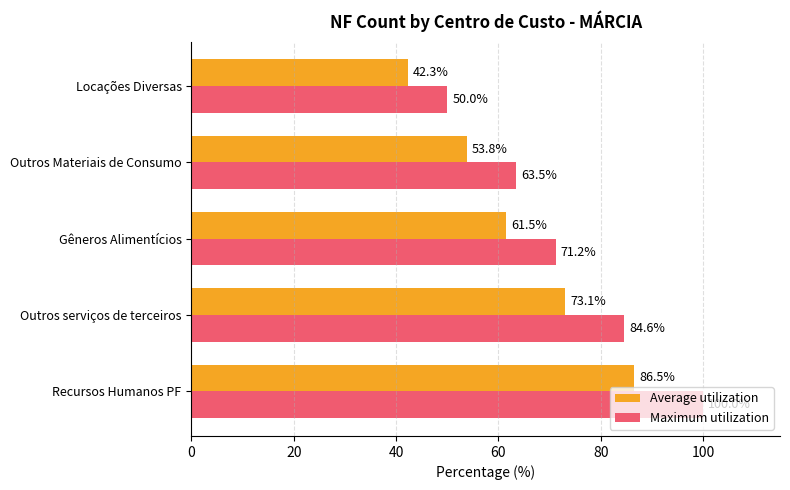

List the labels in order of Average utilization value, smallest first.

Locações Diversas, Outros Materiais de Consumo, Gêneros Alimentícios, Outros serviços de terceiros, Recursos Humanos PF